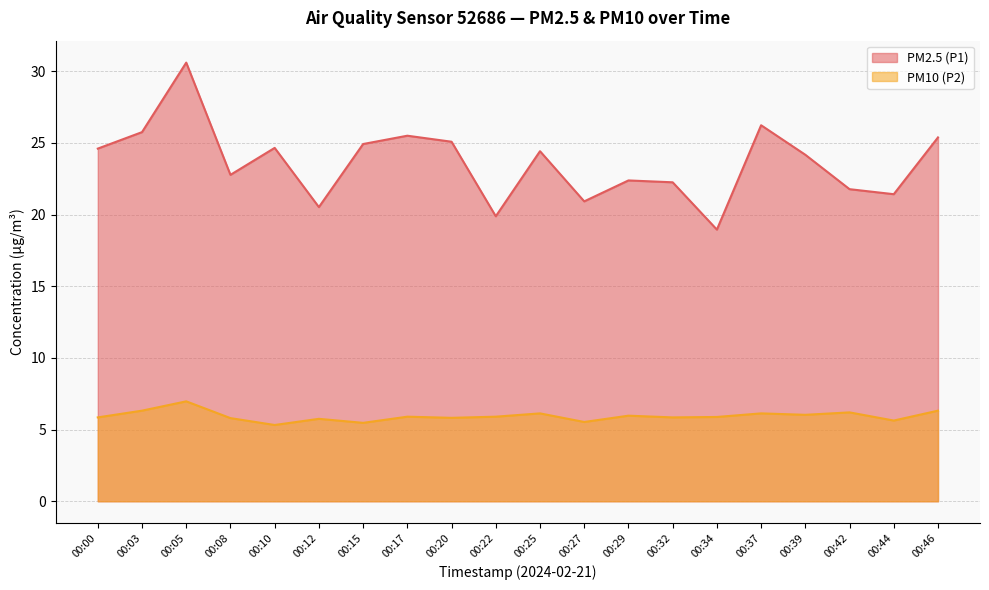

Is it true that PM2.5 (P1) equals 25.8 at 00:03?

True